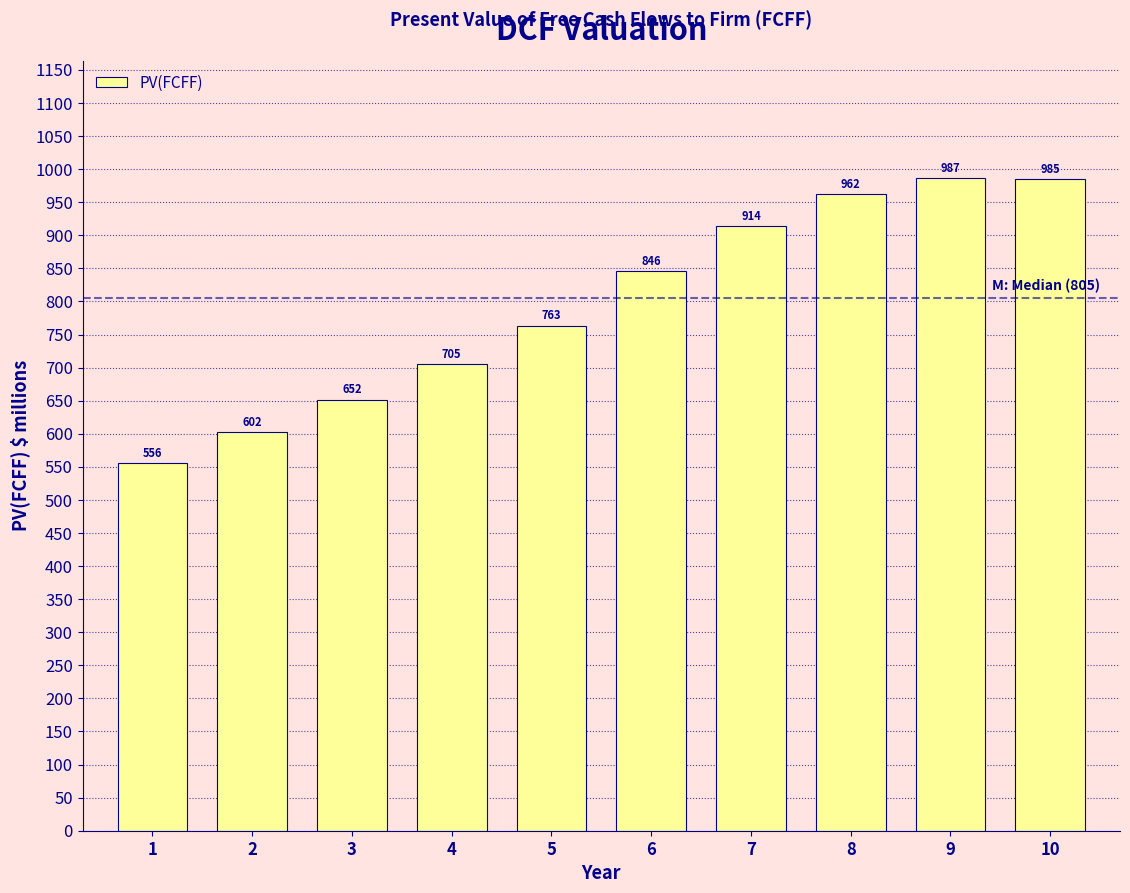

Which label corresponds to the largest value in the chart?

9